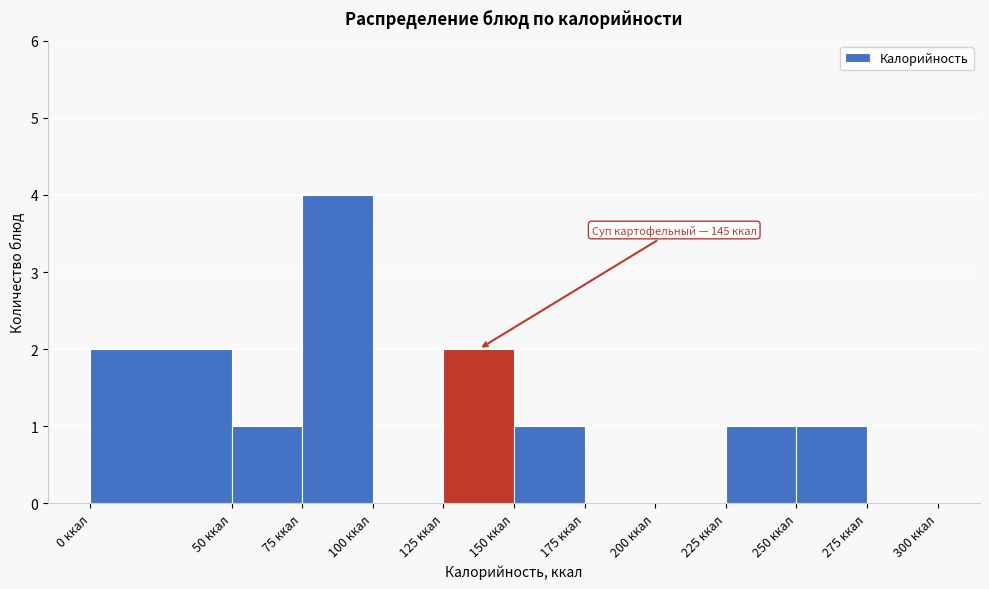

Over which range of the x-axis is the bar tallest?

75 to 100